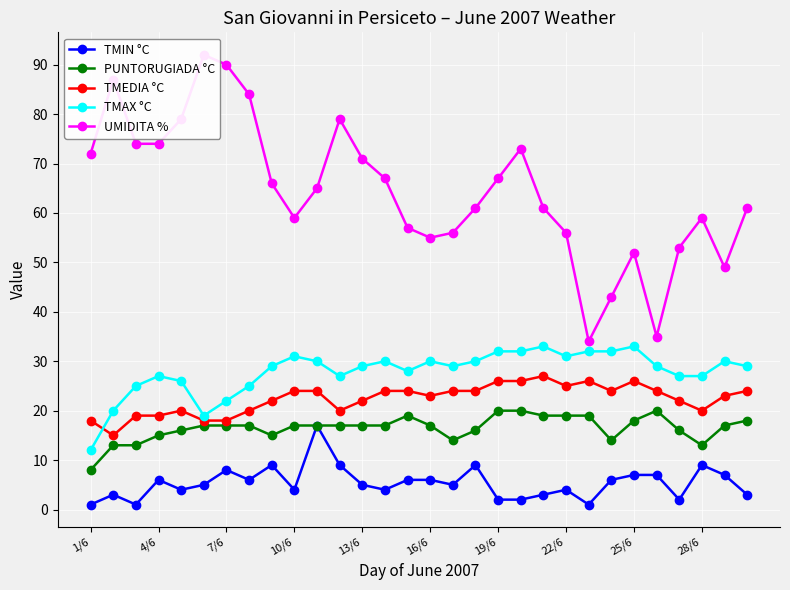

True or false: TMAX °C and TMIN °C cross at least once.

False